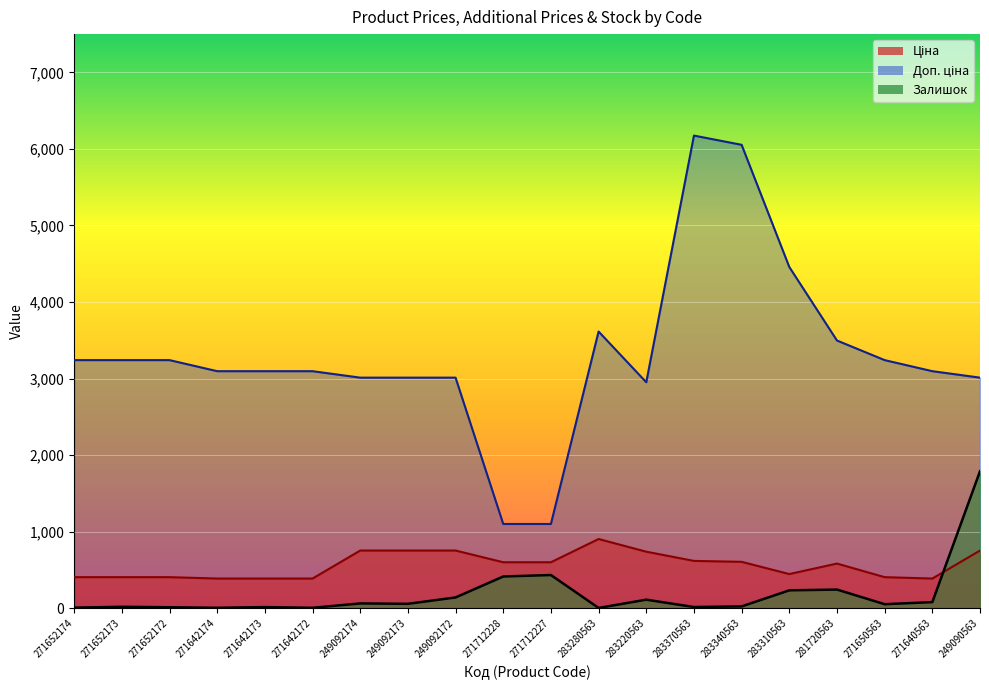

True or false: Залишок and Доп. ціна cross at least once.

False